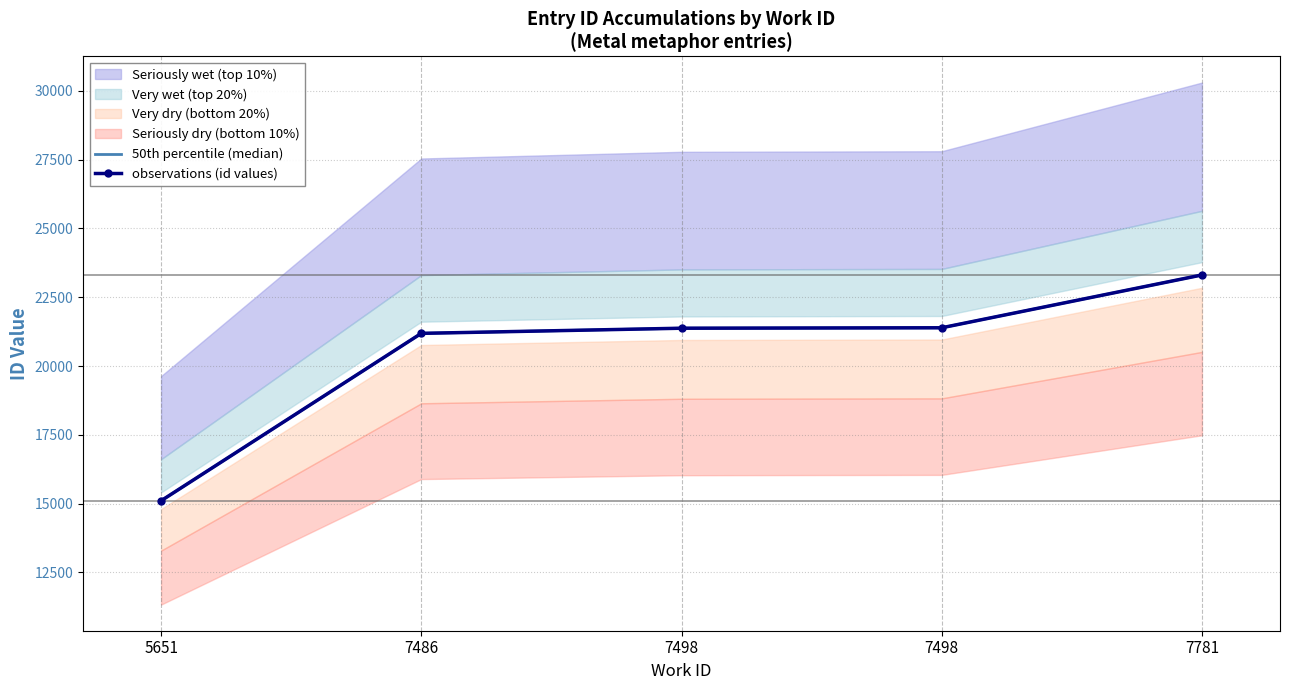

What is the value of the 50th percentile (median) point at the 2nd from the left?

21188